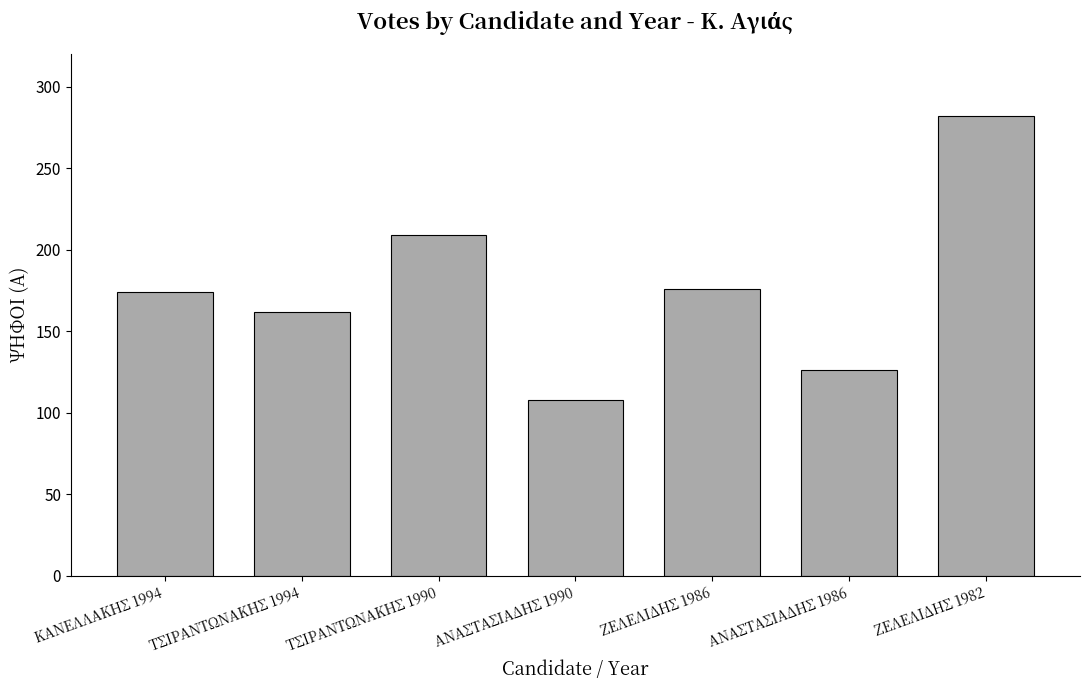

How many series are shown in this chart?

1